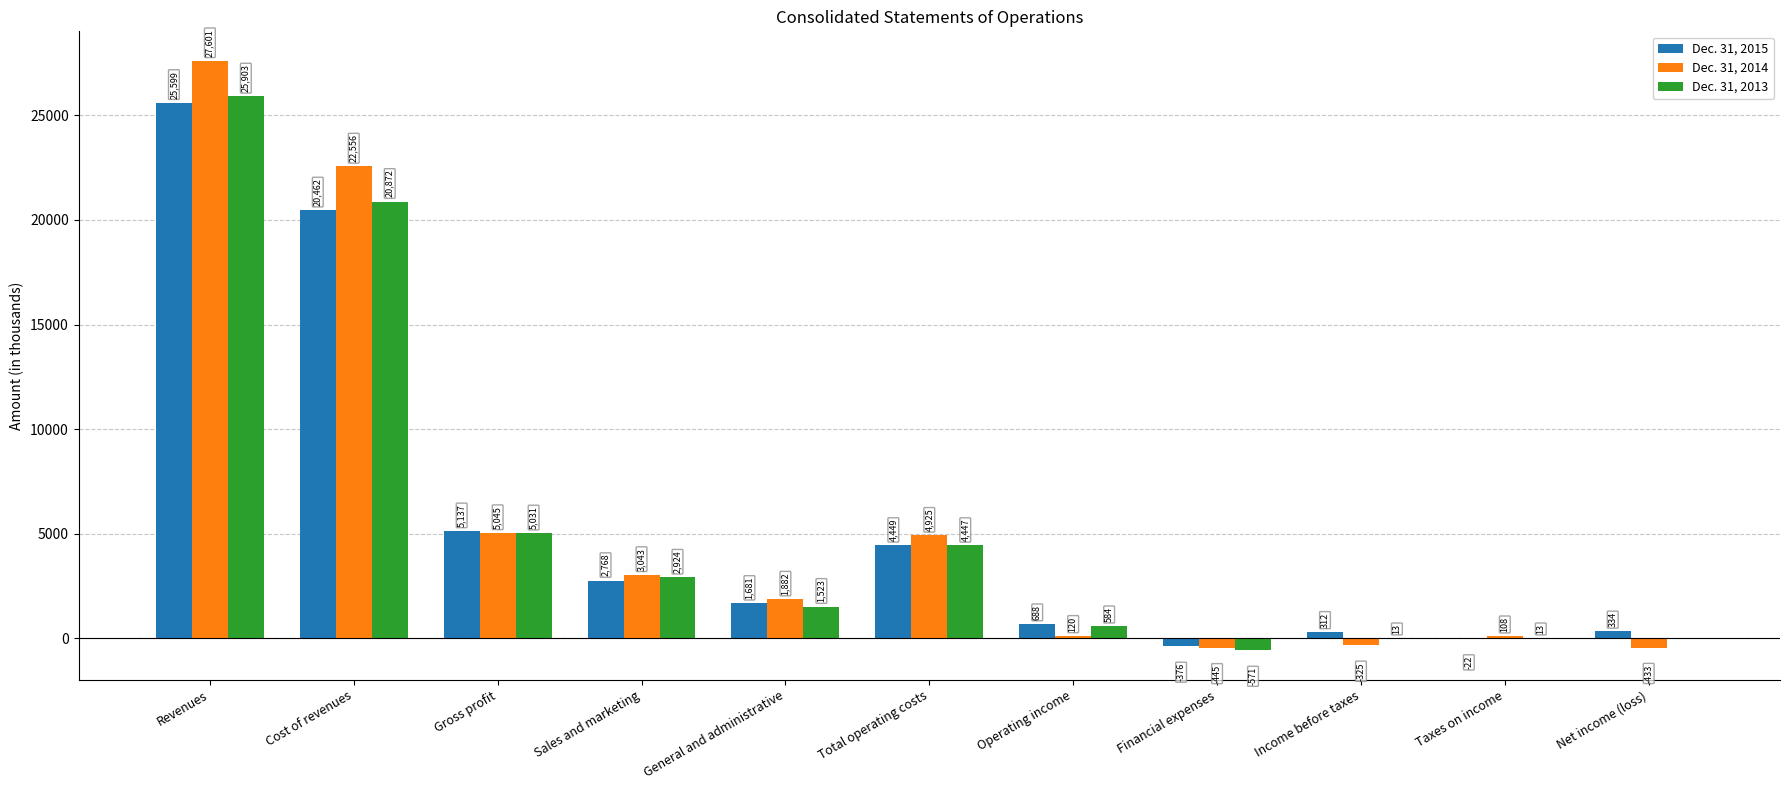

What is the spread (max minus min) of values at Gross profit?

106